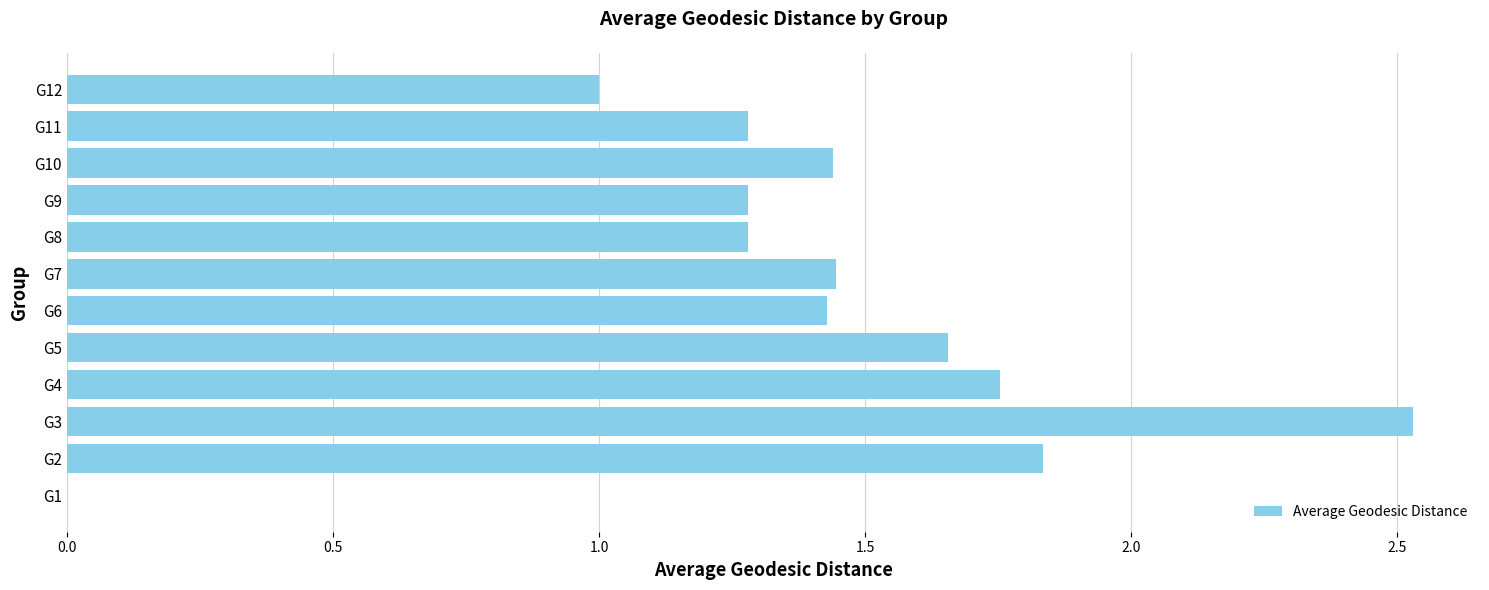

Between G11 and G1, which is larger?

G11